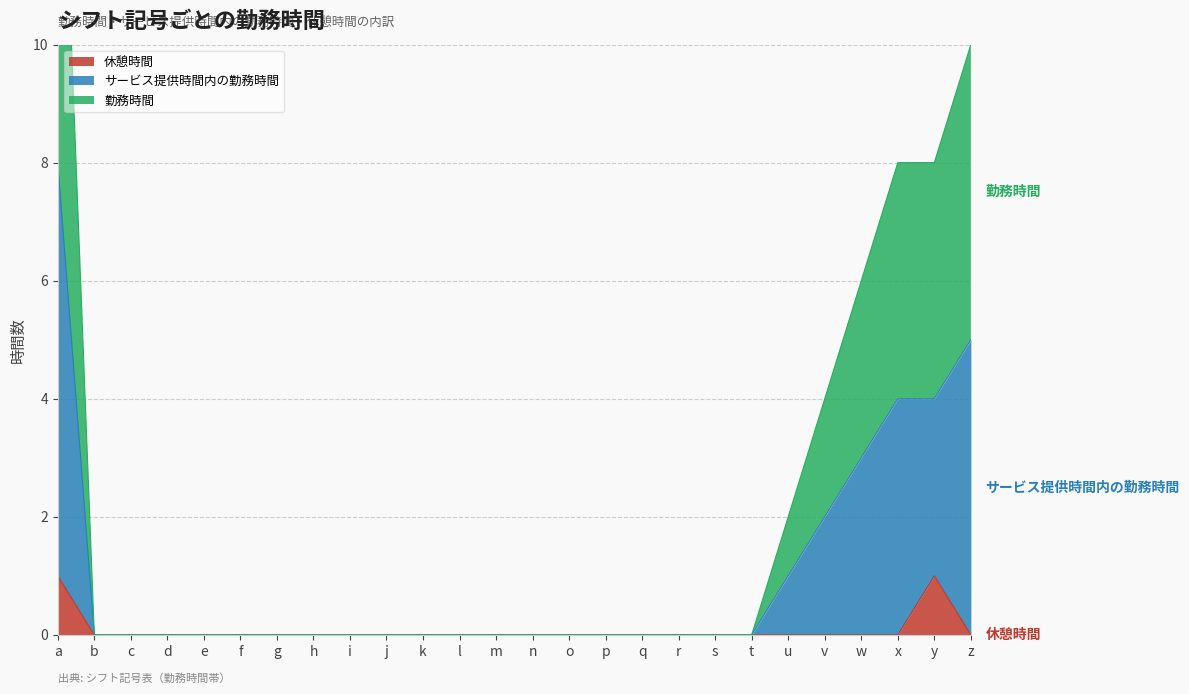

The 休憩時間 series shows 0 at l. True or false?

True